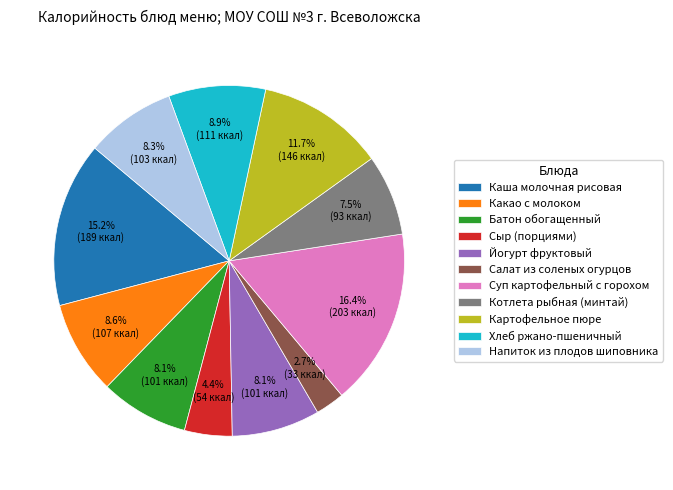

The Напиток из плодов шиповника slice represents 2% of the pie. True or false?

False